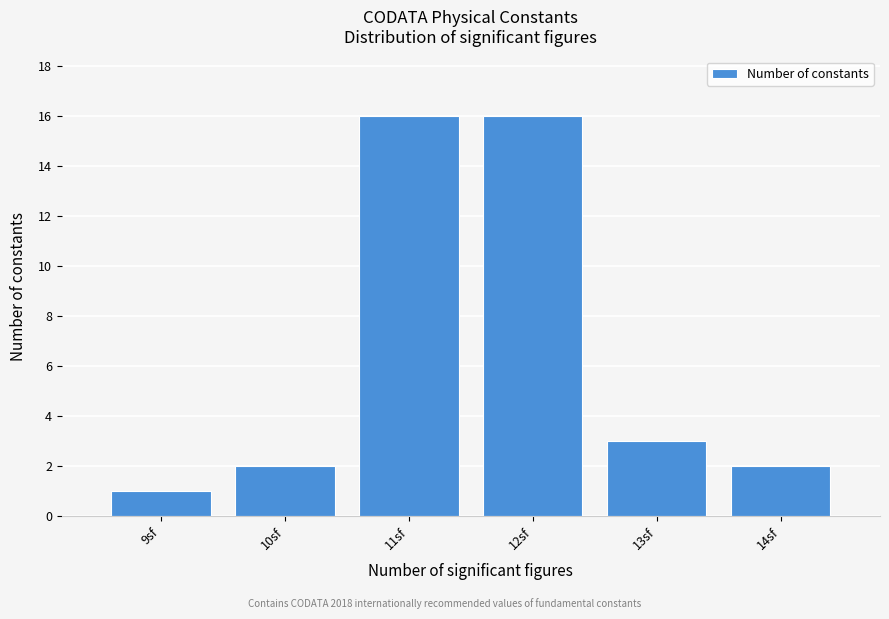

Reading left to right, list all the values displayed in this chart.

9sf=1	10sf=2	11sf=16	12sf=16	13sf=3	14sf=2